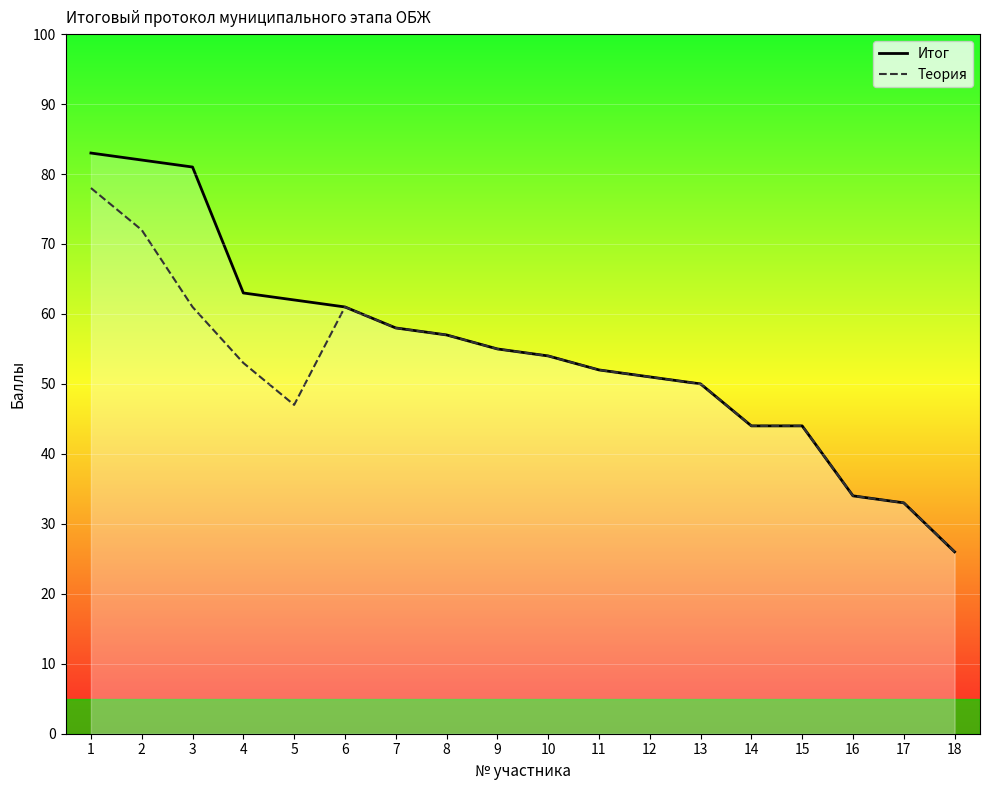

What is the highest value of the Итог series?

83